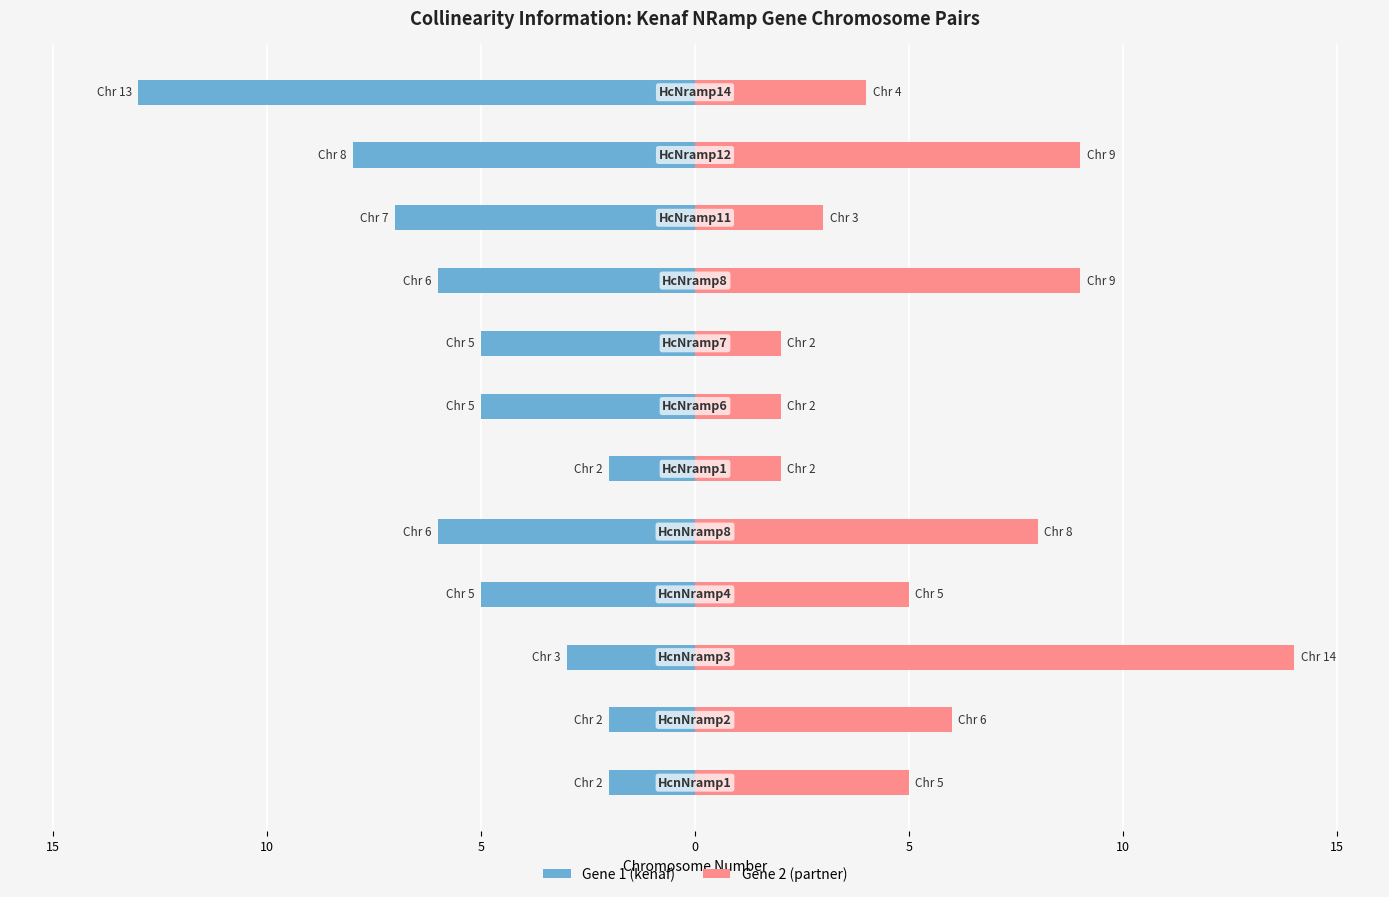

What are all the series names shown in the legend?

Gene 1 (kenaf), Gene 2 (partner)